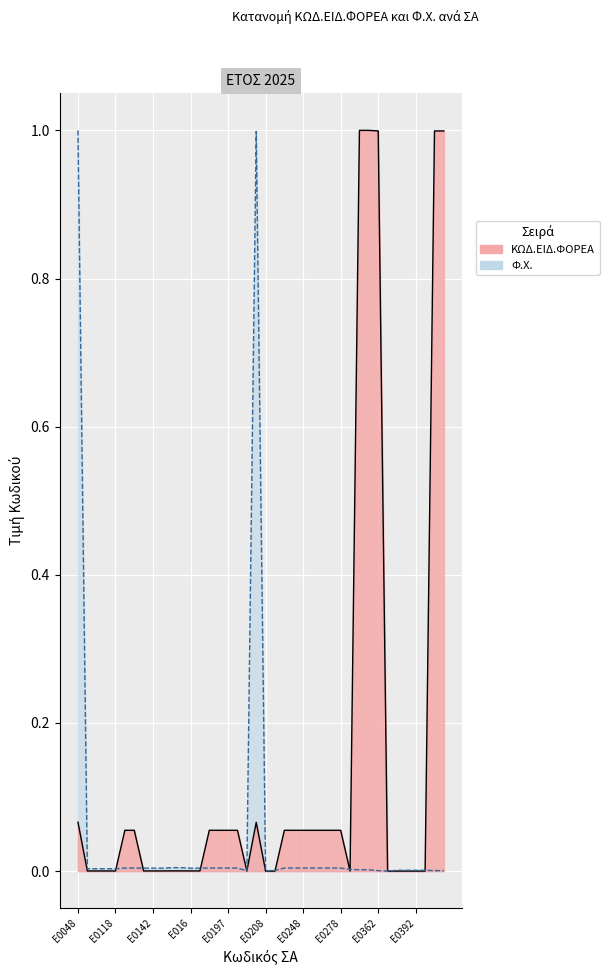

Is it true that ΚΩΔ.ΕΙΔ.ΦΟΡΕΑ equals 1.0 at Ε0438?

True